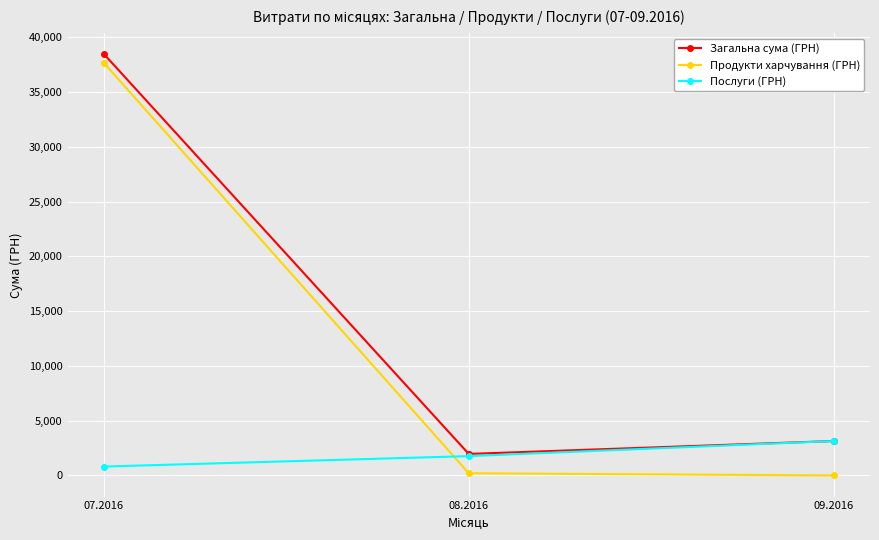

The Загальна сума (ГРН) series shows 1963.1 at 08.2016. True or false?

True